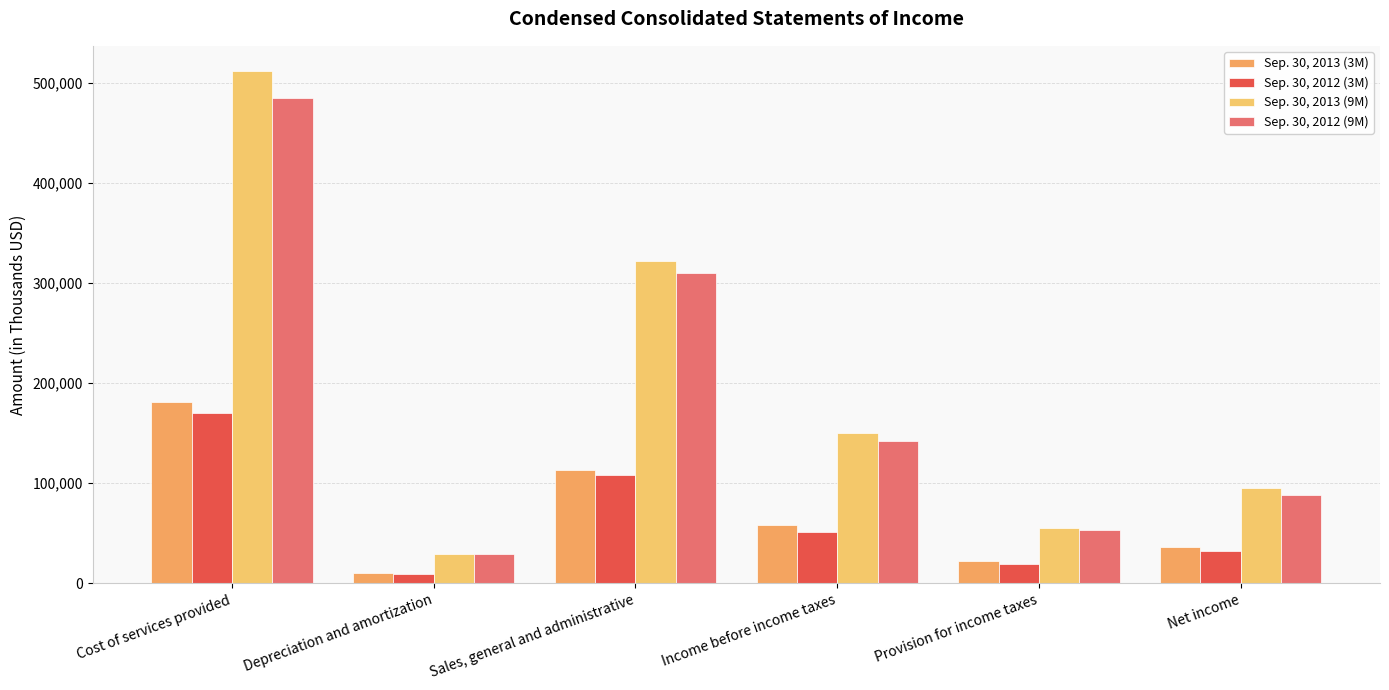

What is the maximum value for Sep. 30, 2013 (3M)?

181135